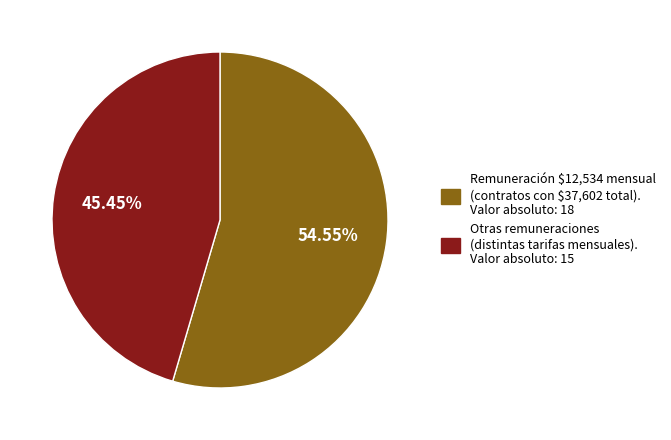

Is there a majority slice in this chart?

Yes